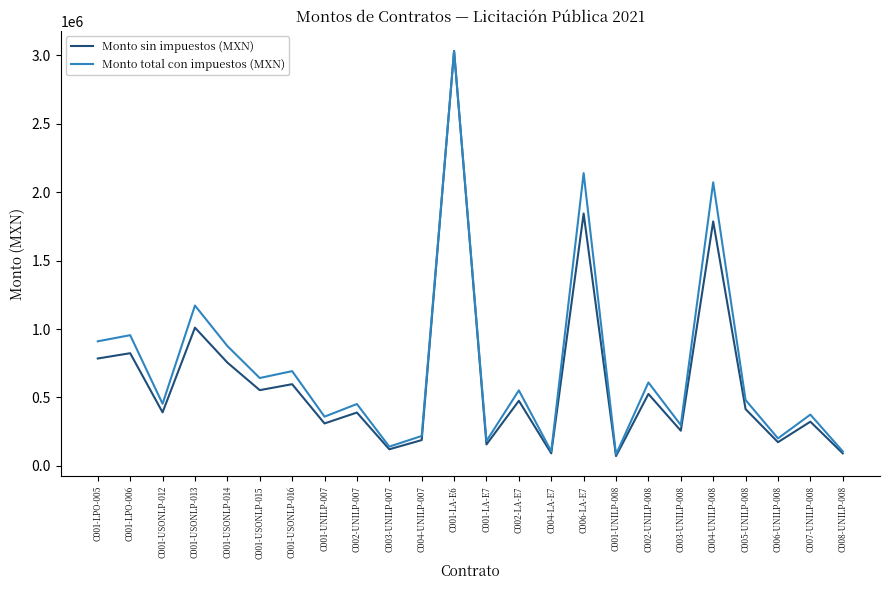

What is the difference between the Monto sin impuestos (MXN) values at C001-UNILP-008 and C003-UNILP-008?

185528.0